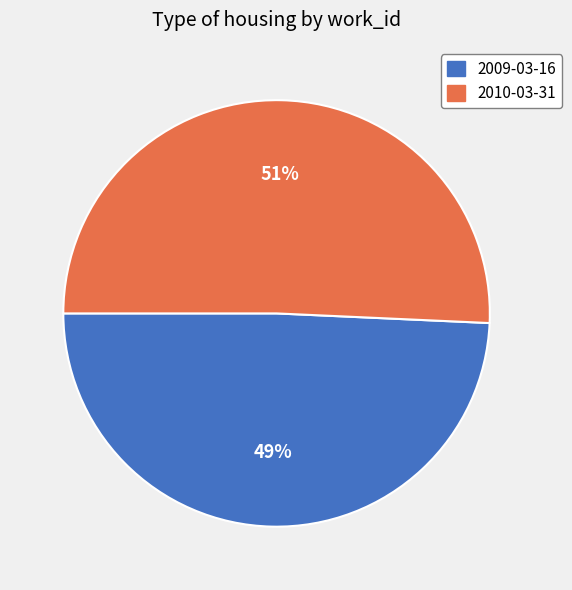

Is it true that 2010-03-31 is 51% of the pie?

True